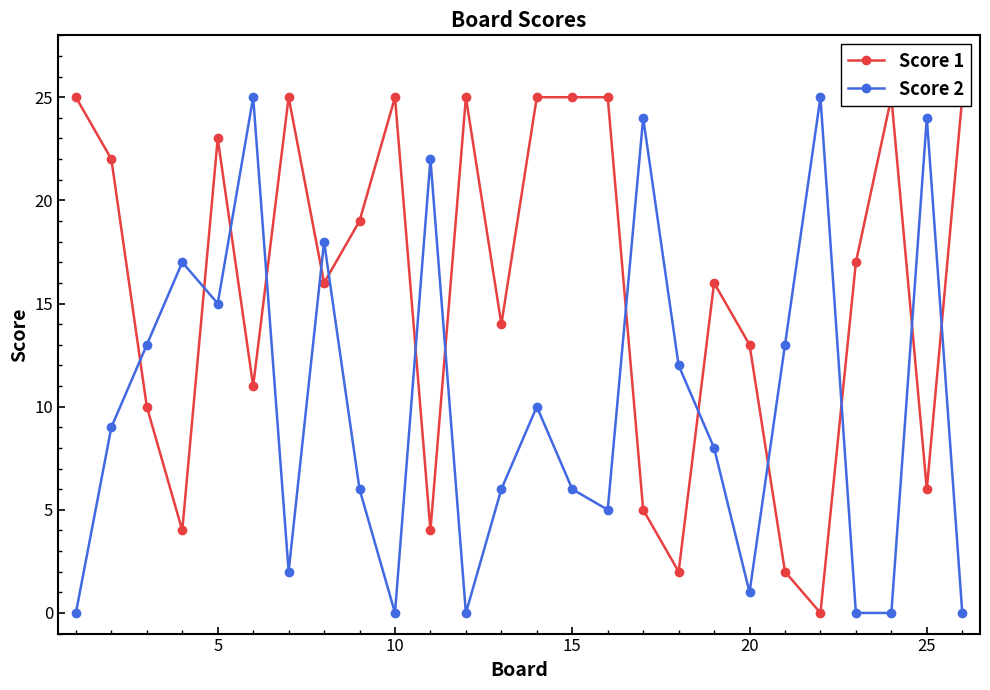

True or false: Score 2 and Score 1 intersect in this chart.

True